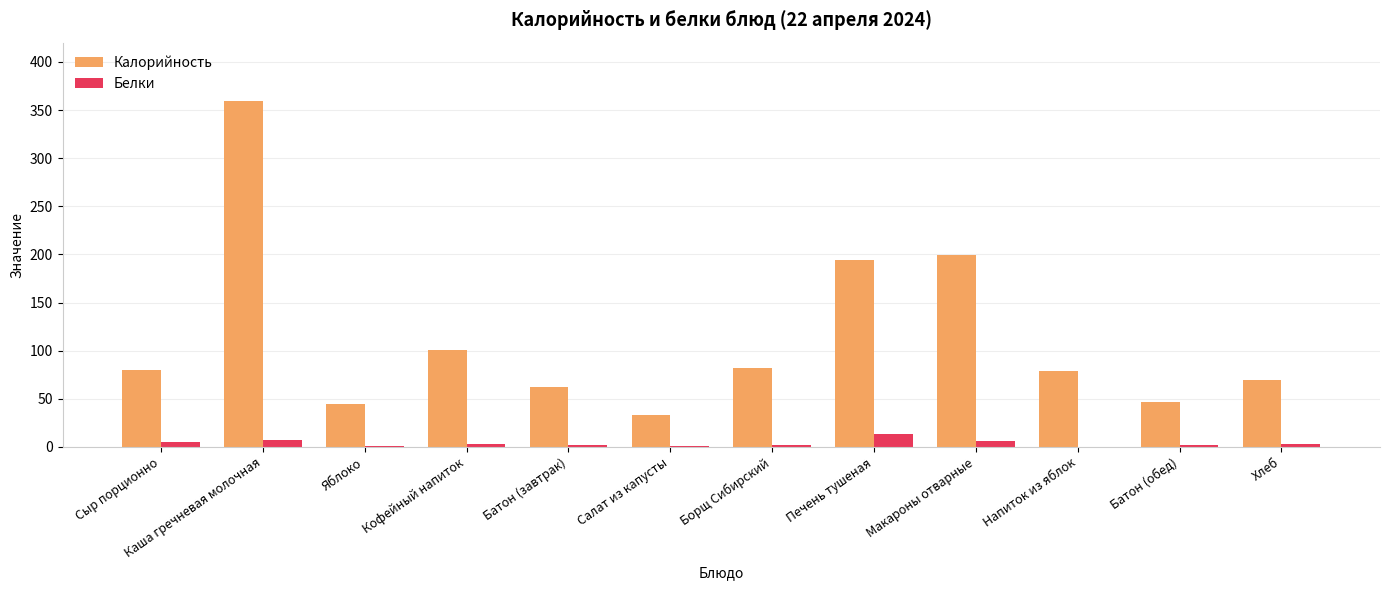

The Калорийность series shows 69.6 at Хлеб. True or false?

True